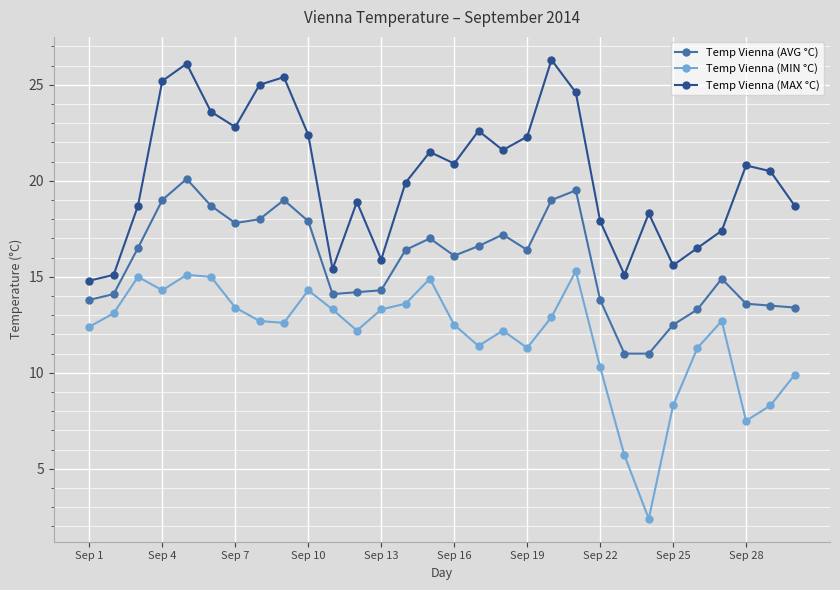

True or false: Temp Vienna (MIN °C) and Temp Vienna (AVG °C) intersect in this chart.

False